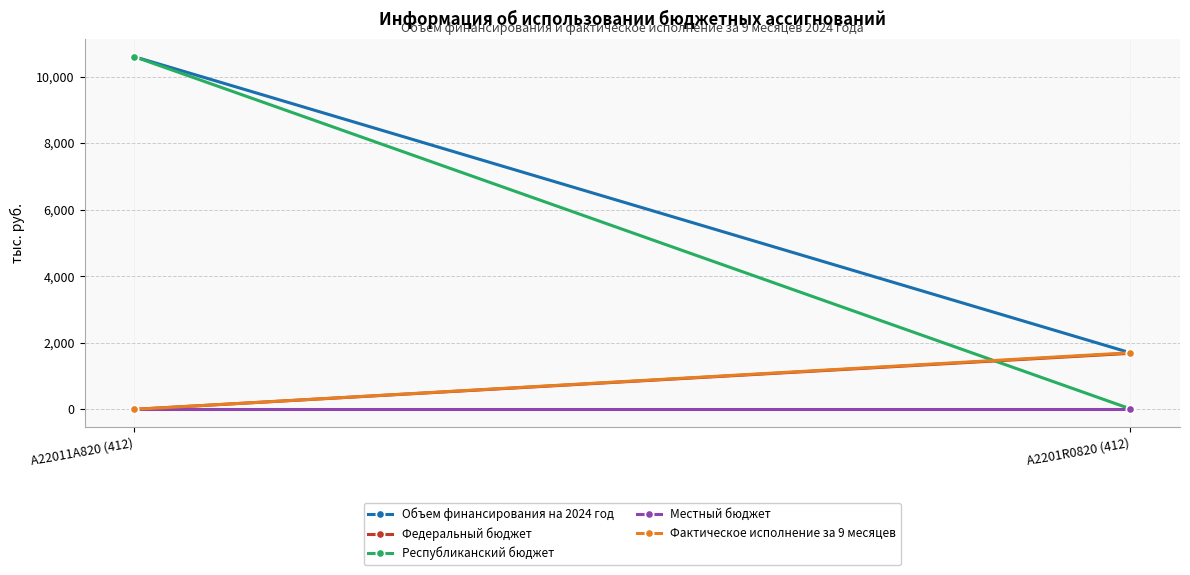

What is the label of the 2nd point from the left?

A2201R0820 (412)